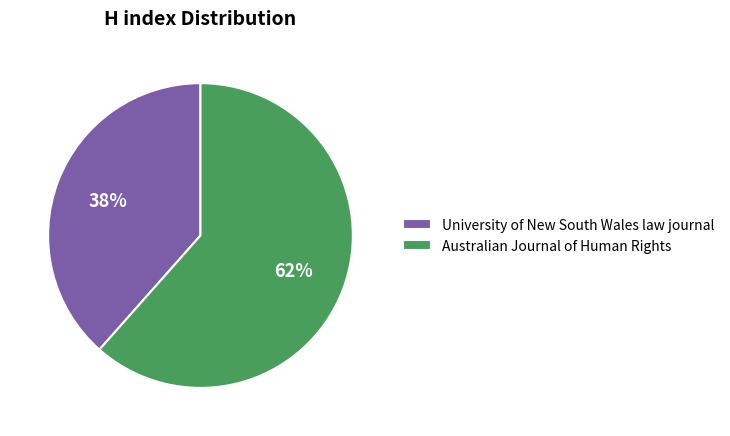

To the nearest percent, what is the average slice percentage?

50%